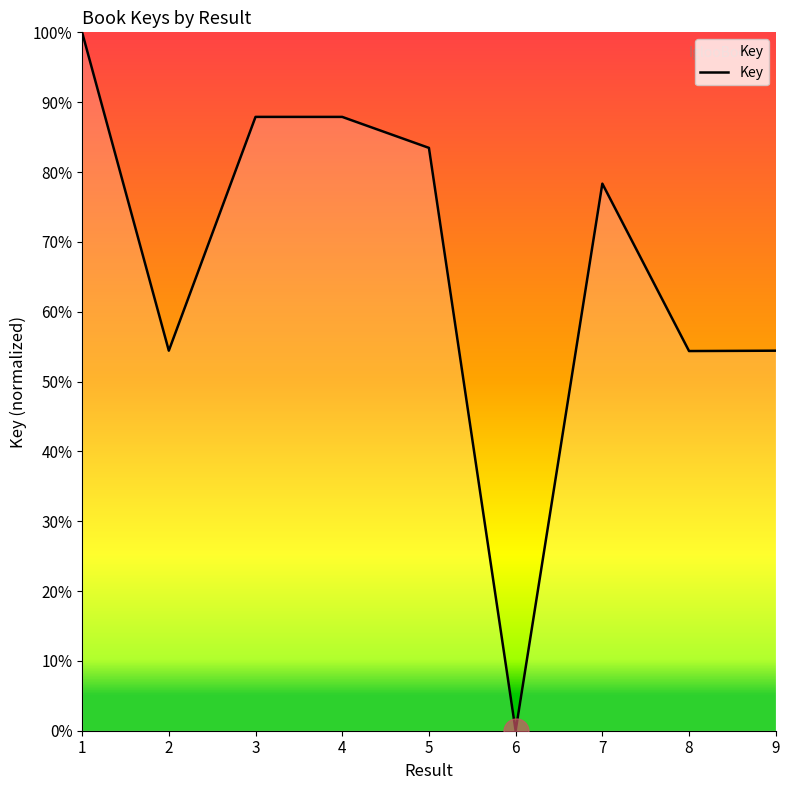

What is the value of the 1st point from the left?

1.0